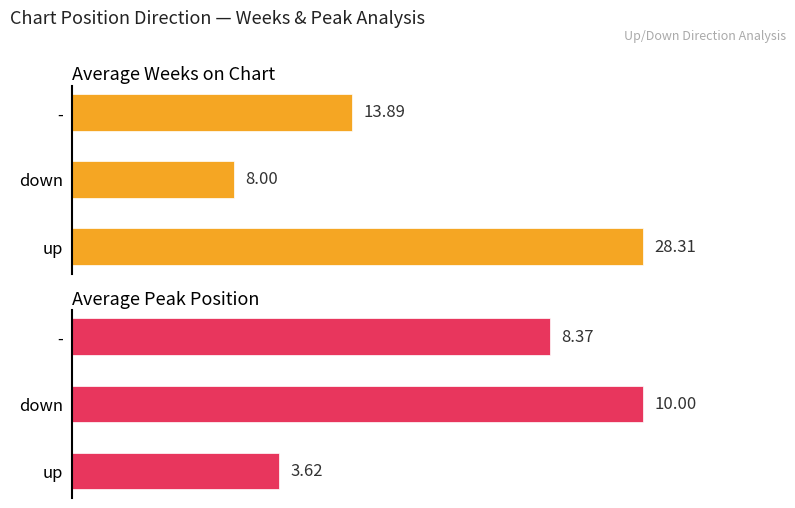

Which series has the largest total across all categories?

Average Weeks on Chart